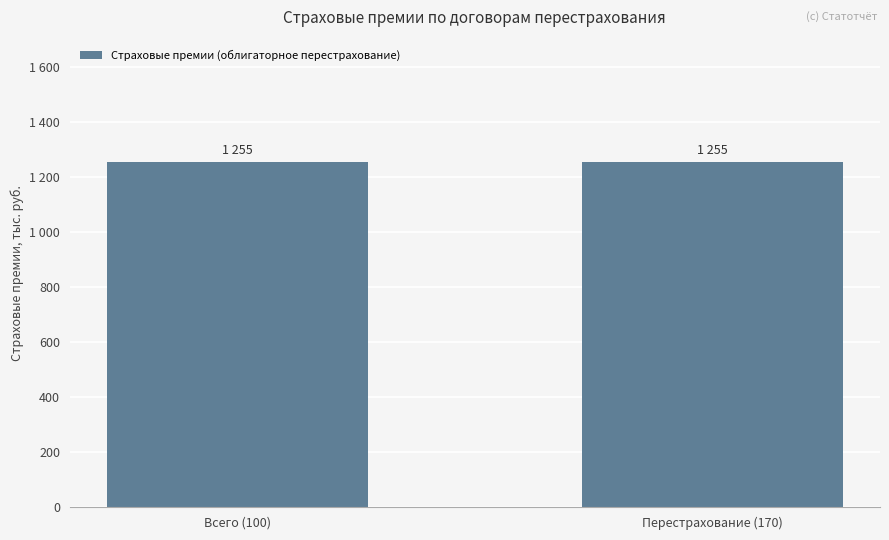

How many values exceed 0?

2